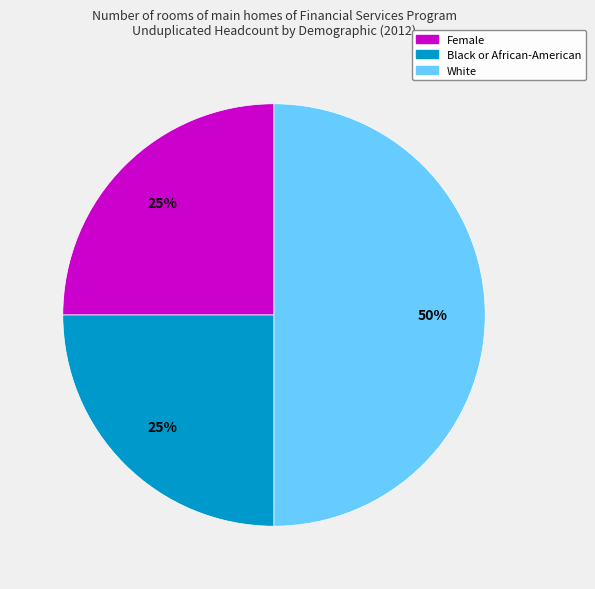

To the nearest percent, what is the average slice percentage?

33%